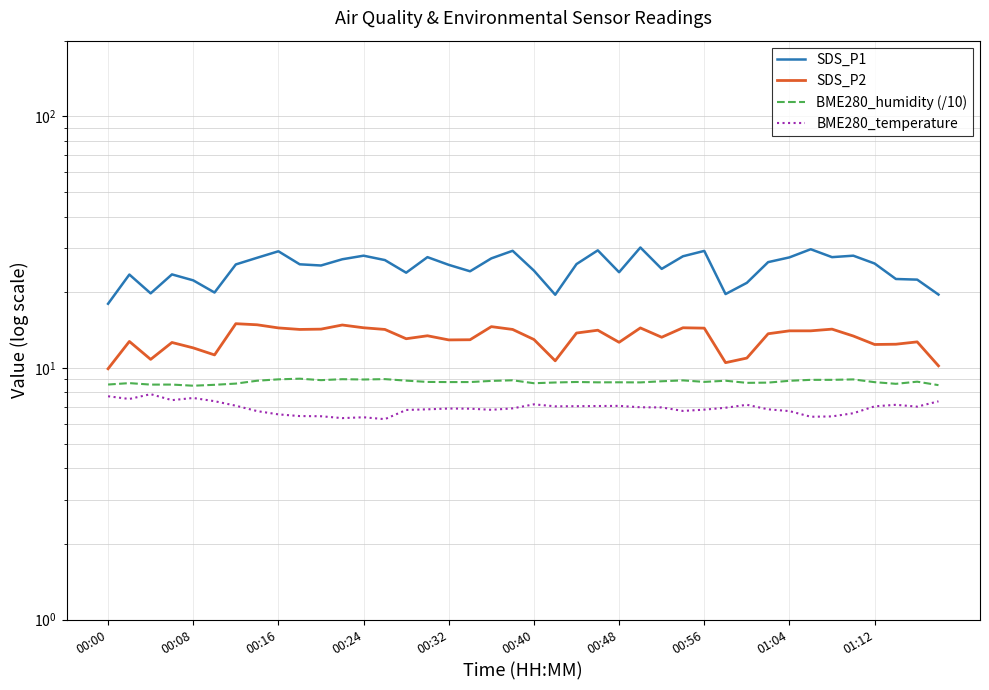

True or false: BME280_humidity (/10) and SDS_P1 cross at least once.

False